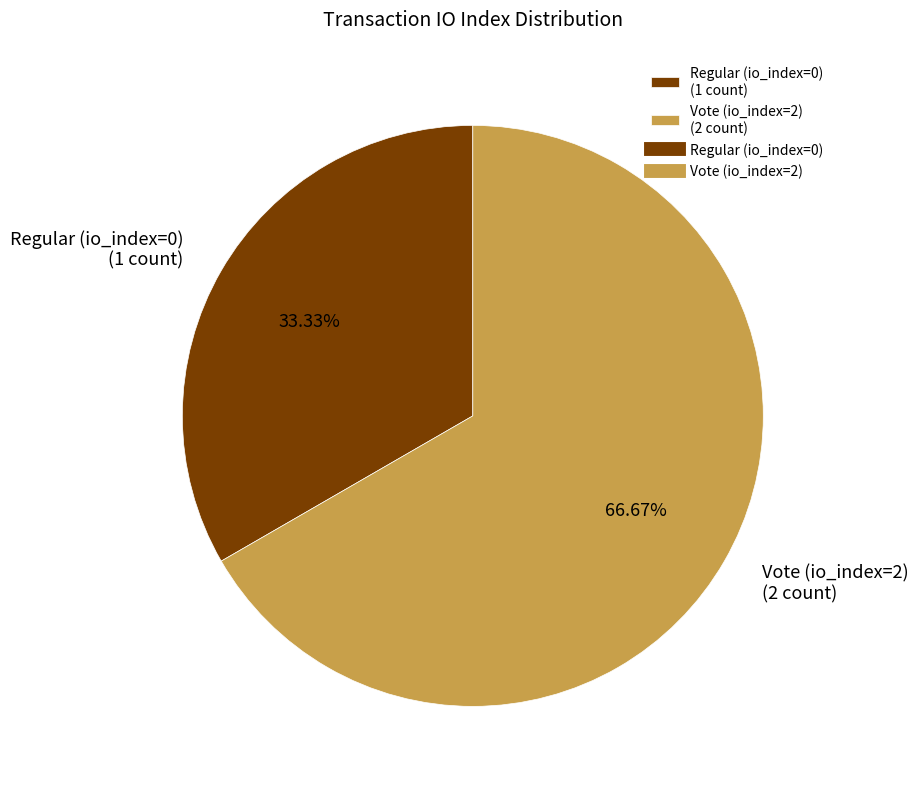

Is it true that Regular (io_index=0) is 33% of the pie?

True